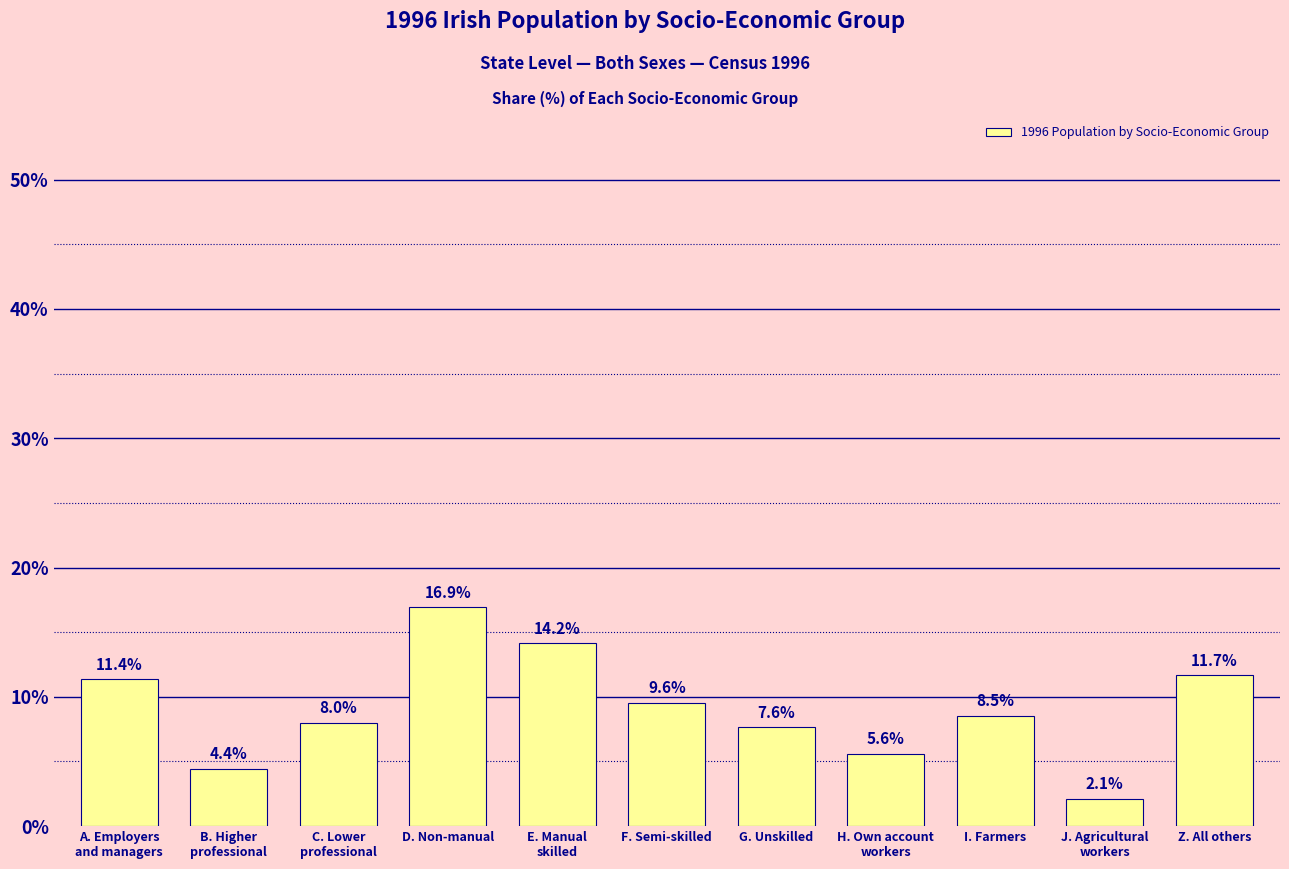

What is the average value?

9.1